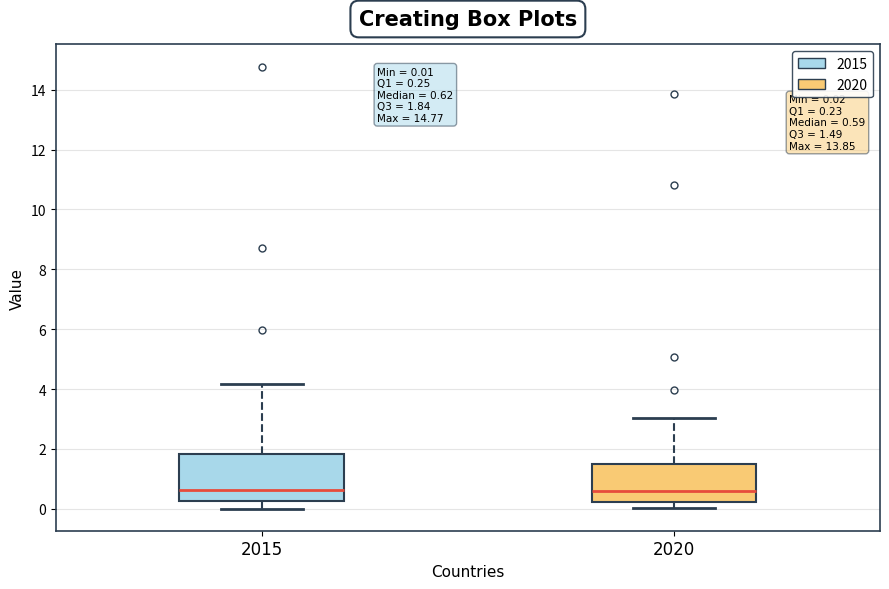

Which box is the tallest, from its lower edge to its upper edge?

2015